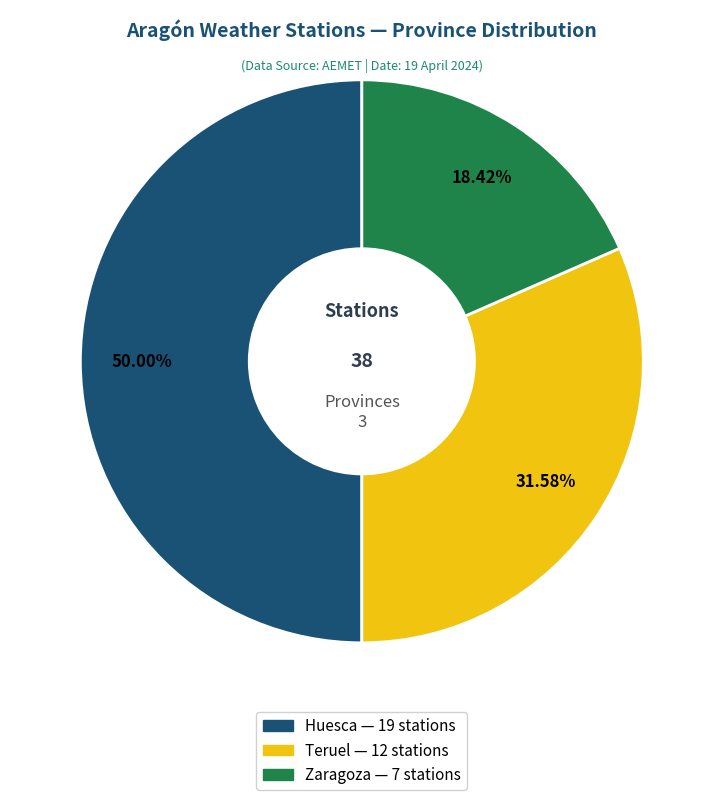

To the nearest percent, what is the average slice percentage?

33%